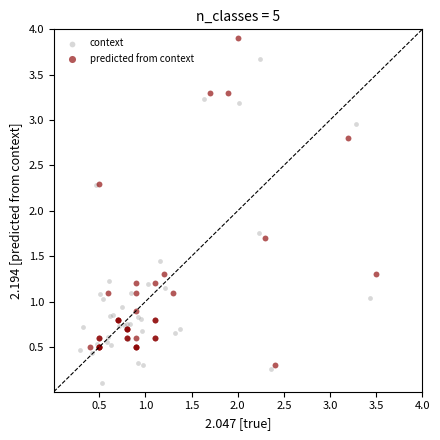

Which series contains the highest Y value?

predicted from context